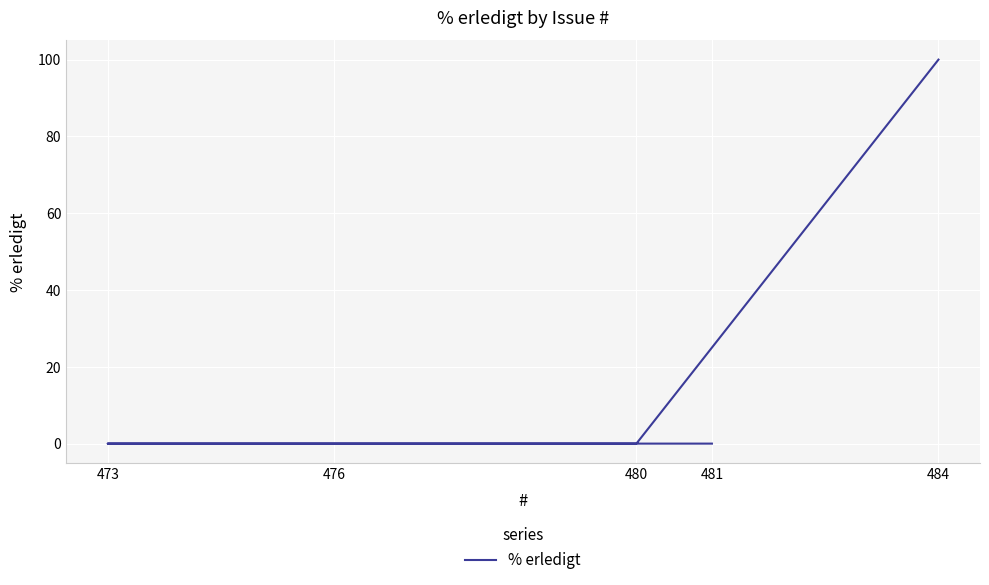

What is the maximum value shown in the chart?

100